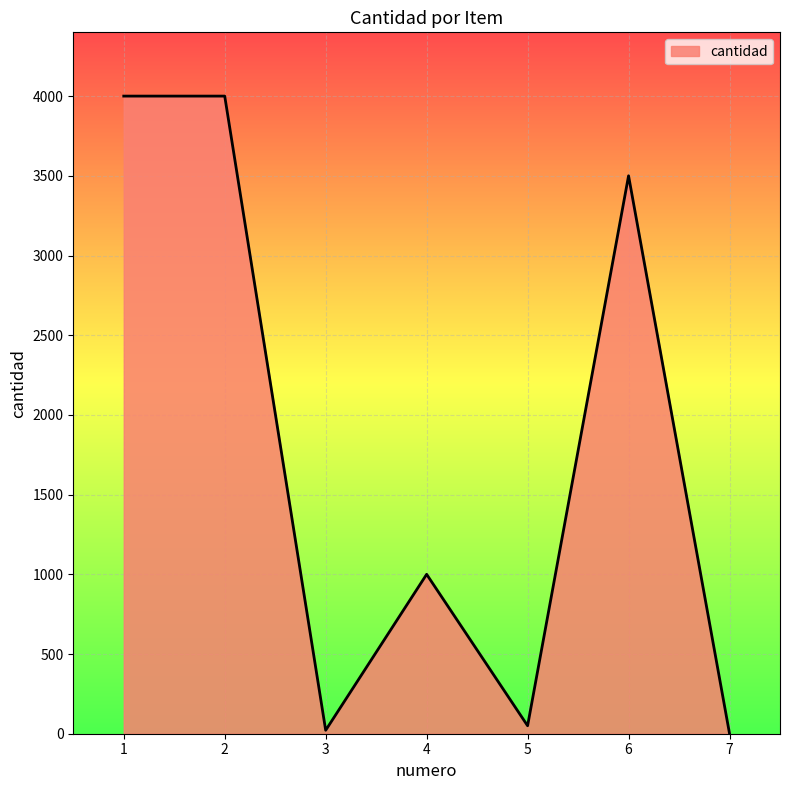

What is the greatest value displayed?

4000.0